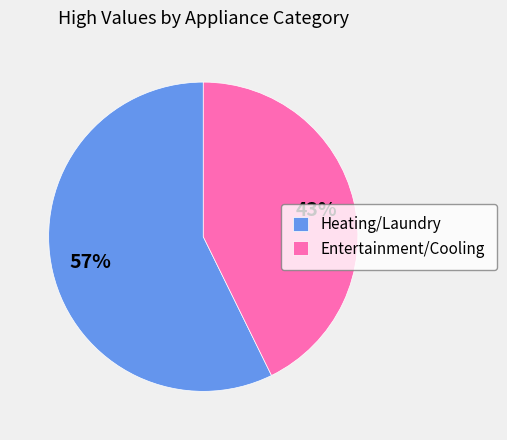

To the nearest percent, what portion does Heating/Laundry represent?

57%